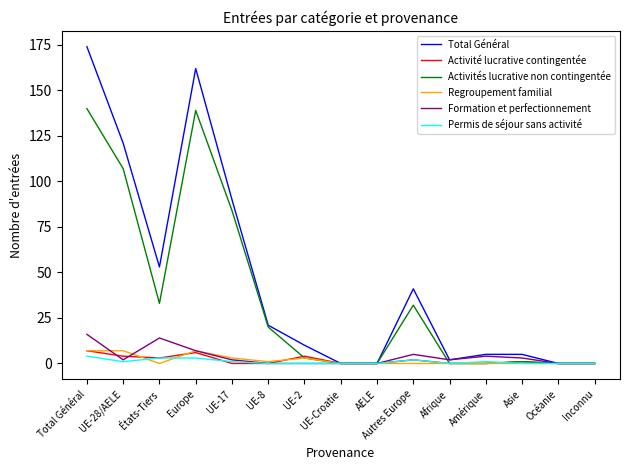

Does the chart have visible grid lines?

No